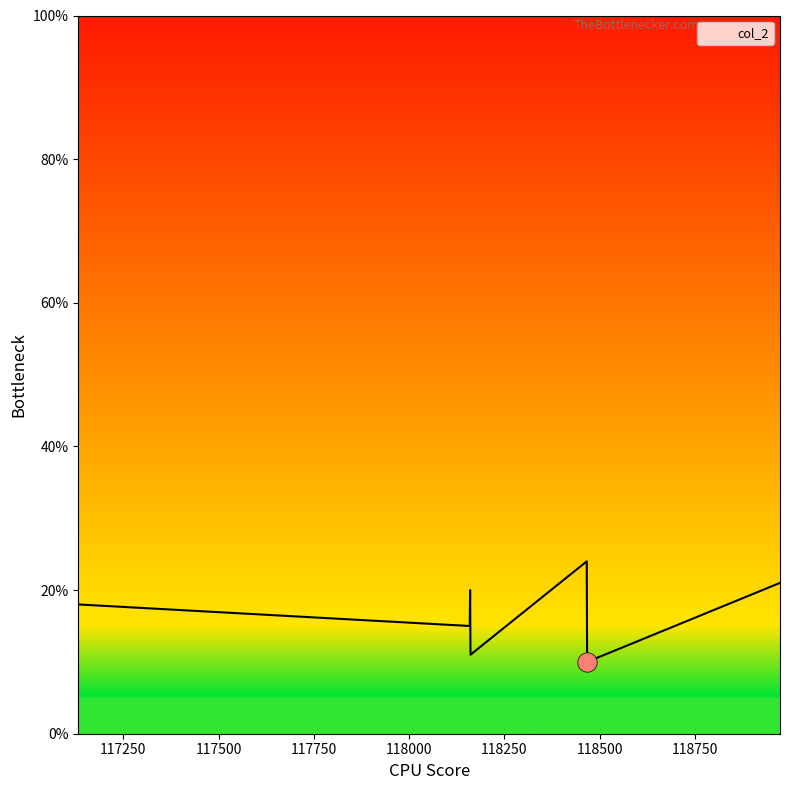

True or false: there are more than 0 points higher than both neighbors.

True